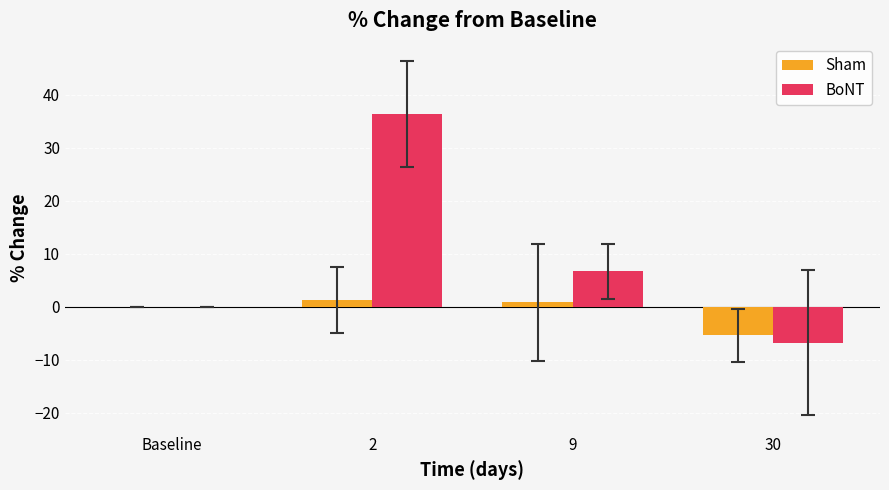

Reading right to left, extract all data points from this chart.

Sham: -5.4	0.8	1.3	0.0
BoNT: -6.8	6.6	36.3	0.0